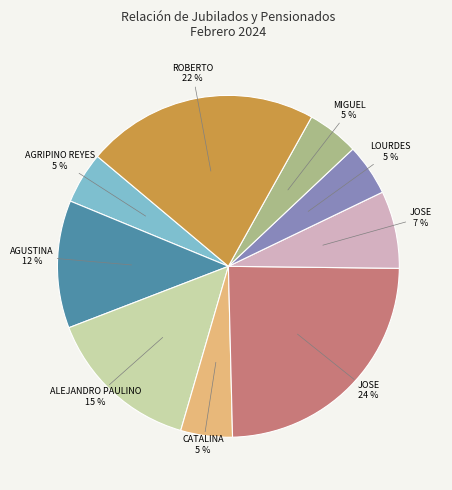

Is there any slice that represents more than half of the pie?

No